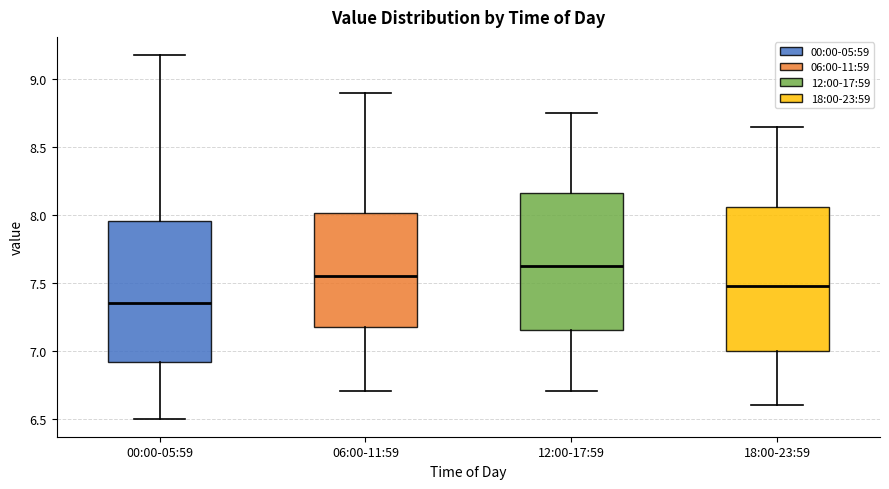

Reading left to right, read every box against the y-axis: the position of its median line, the range the box covers, and the ends of its whiskers. The values are not printed on the chart, so give them approximately, as read against the axis.

00:00-05:59: median 7.35, box 6.90 to 7.95, whiskers 6.50 to 9.20
06:00-11:59: median 7.55, box 7.20 to 8.00, whiskers 6.70 to 8.90
12:00-17:59: median 7.65, box 7.15 to 8.15, whiskers 6.70 to 8.75
18:00-23:59: median 7.50, box 7.00 to 8.05, whiskers 6.60 to 8.65